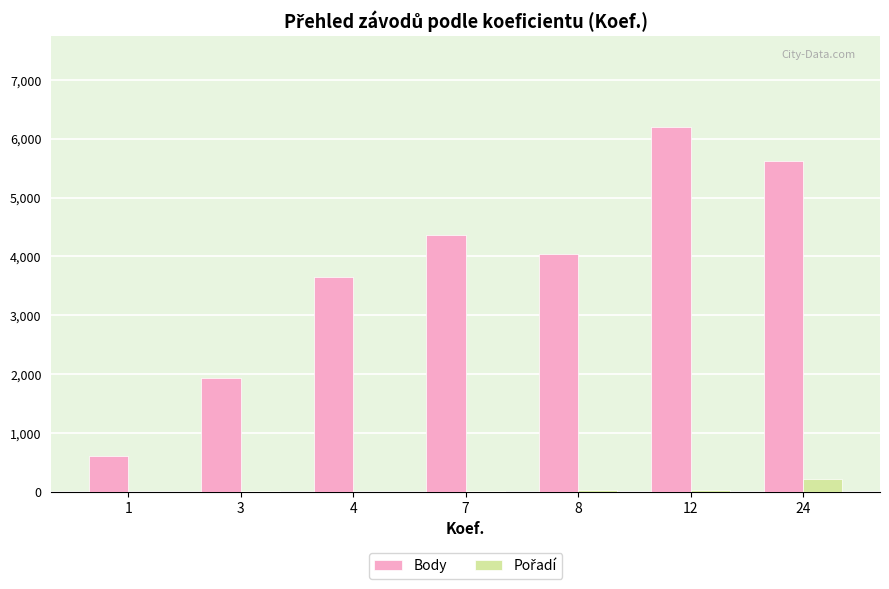

The value of Body at 4 is 3656.0. True or false?

True